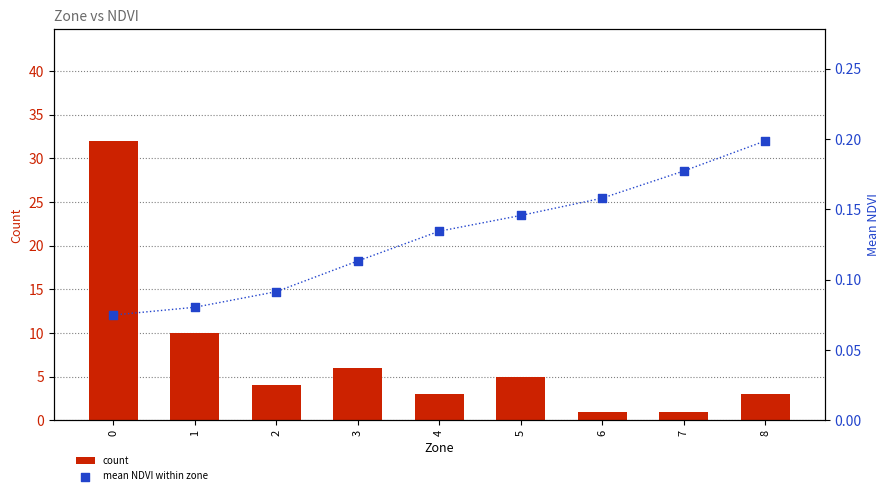

At how many categories does at least one series exceed 4?

4